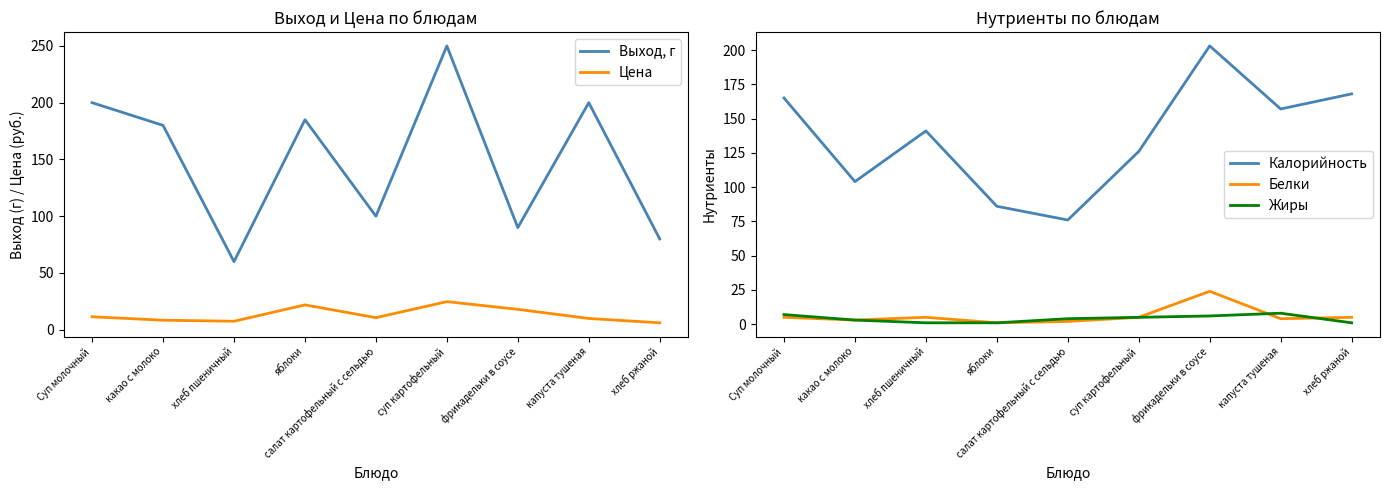

What is the difference between the highest and lowest values at салат картофельный с сельдью?

98.0